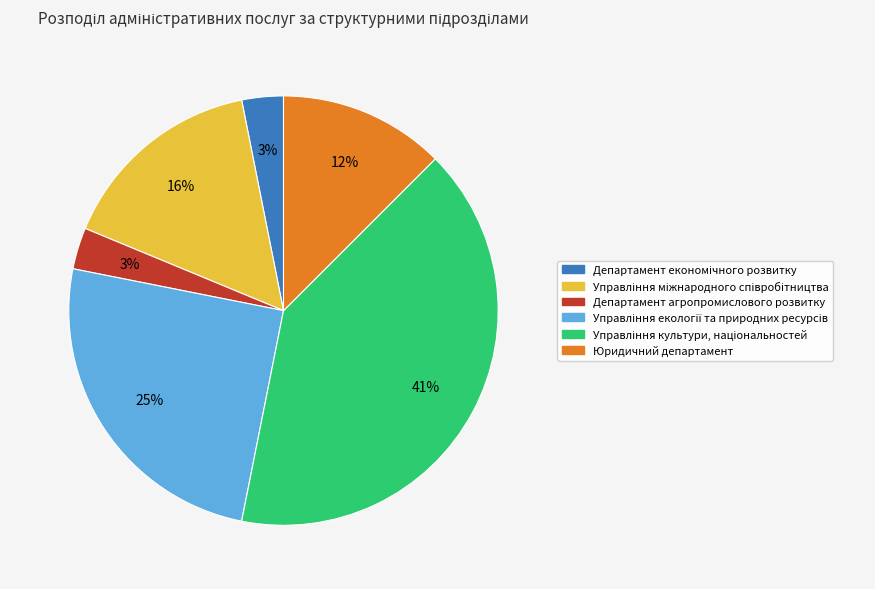

How many segments does this pie chart have?

6